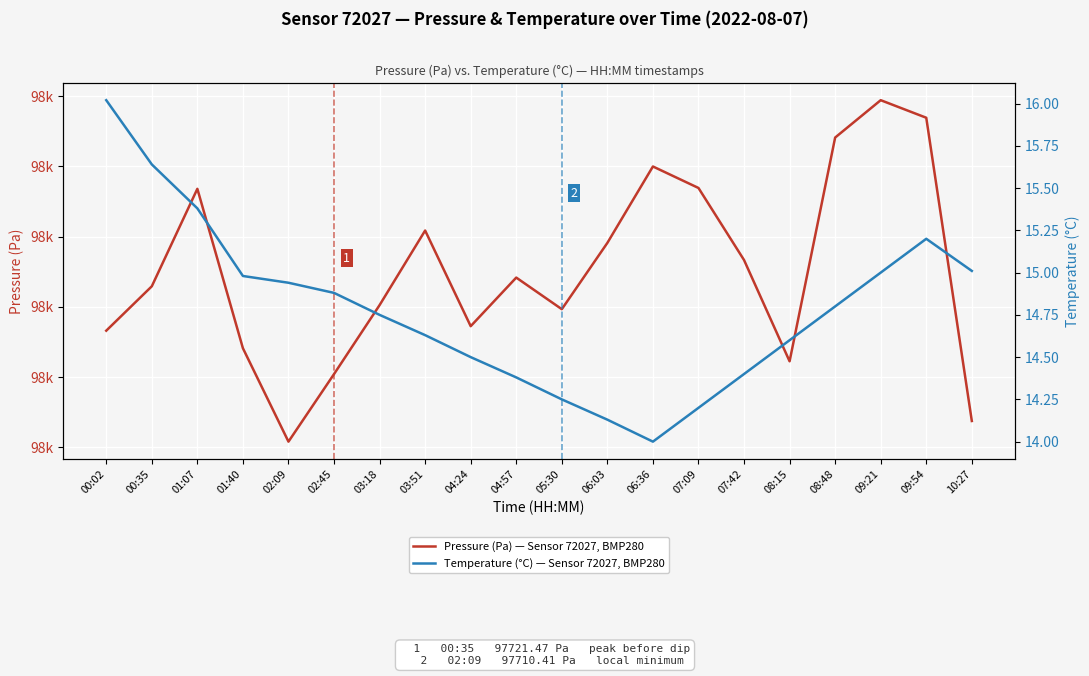

What is the difference between the second highest and minimum values in the Temperature (°C) — Sensor 72027, BMP280 series?

1.6